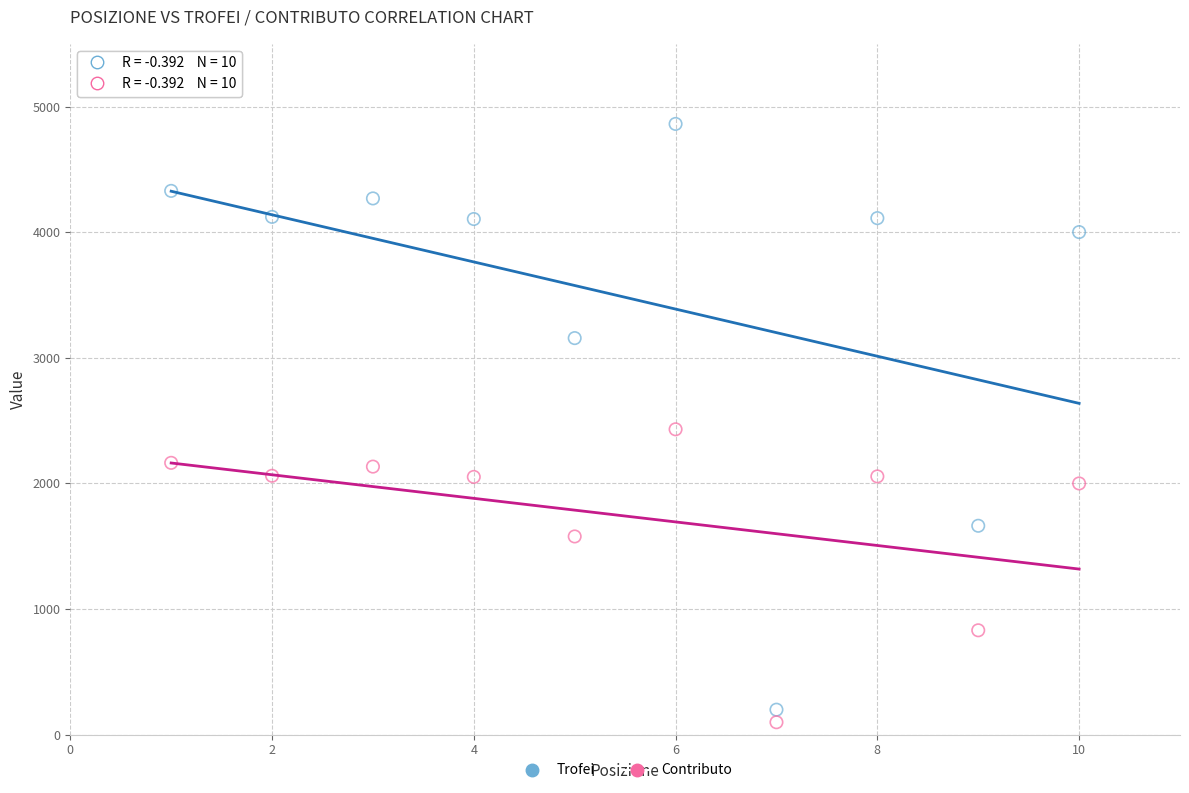

In the Trofei series, what Y value is closest to 2530?

3157